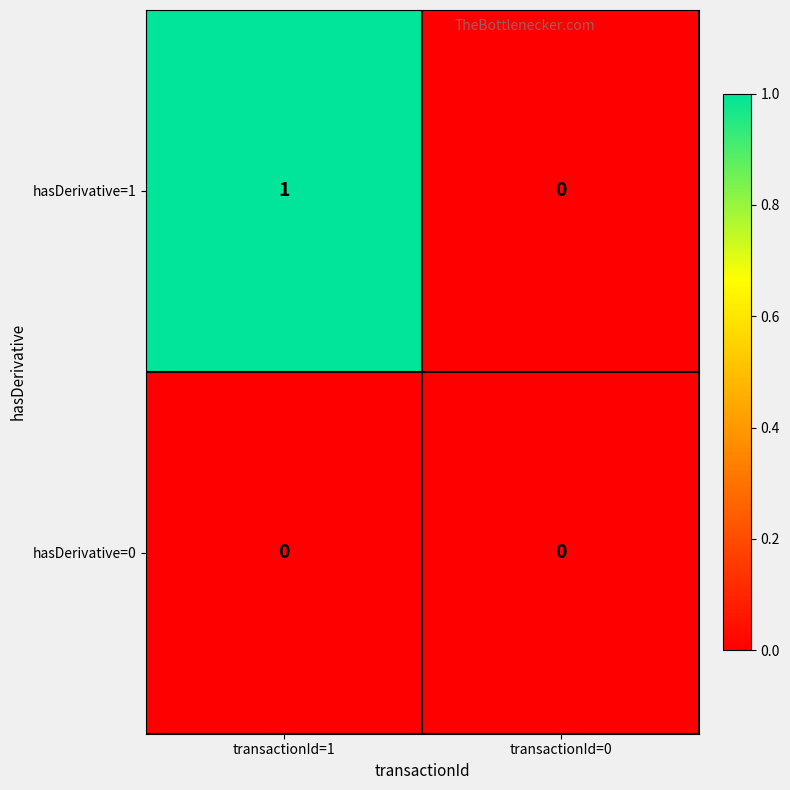

Which series changed the most between transactionId=1 and transactionId=0?

hasDerivative=1